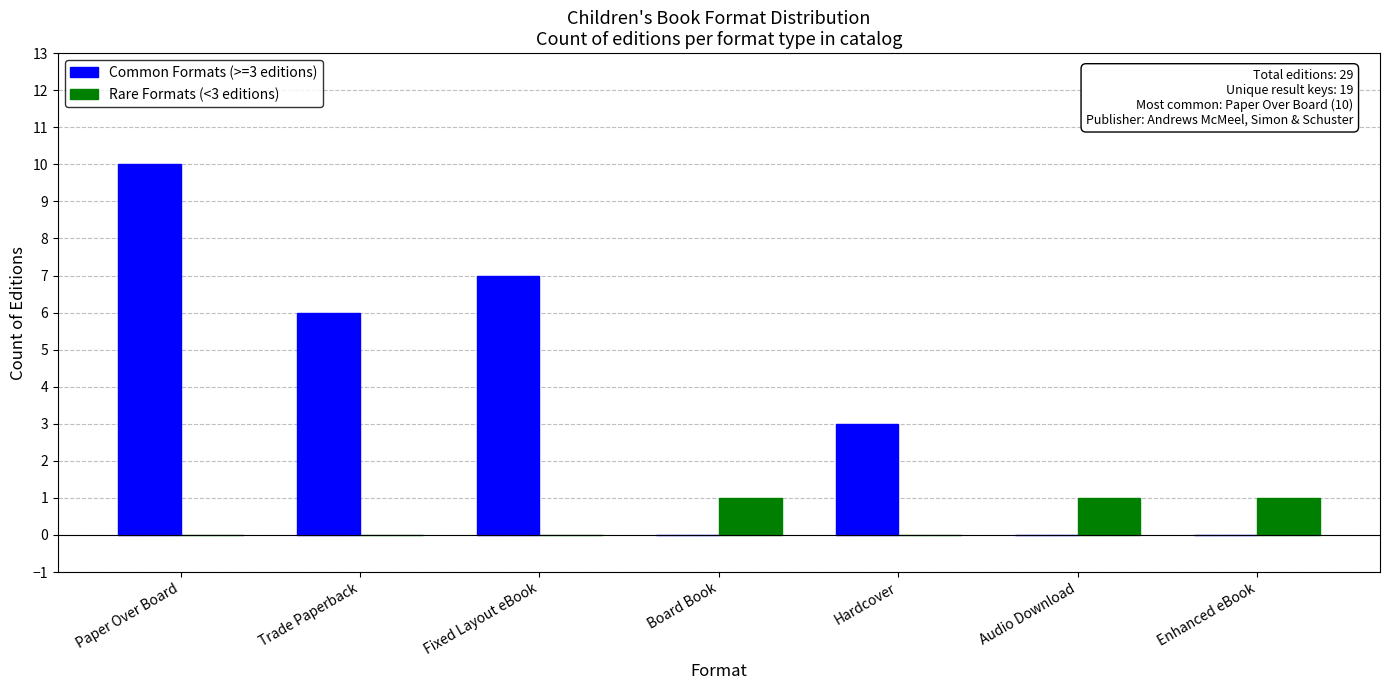

The Common Formats (>=3 editions) series shows 6 at Trade Paperback. True or false?

True